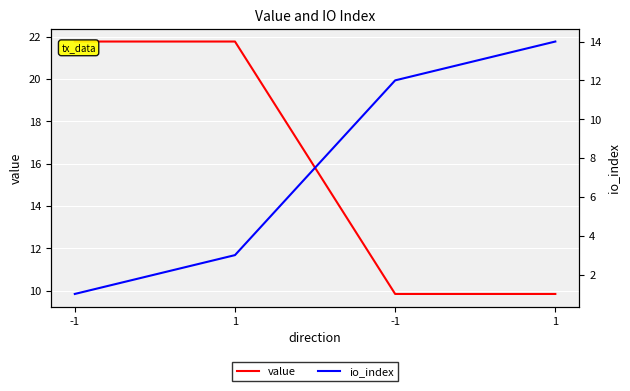

What is the label of the 1st point from the right?

1